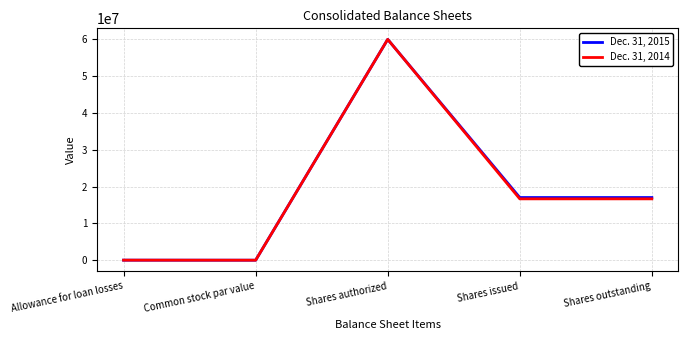

At which category does the chart reach its peak across all series?

Shares authorized